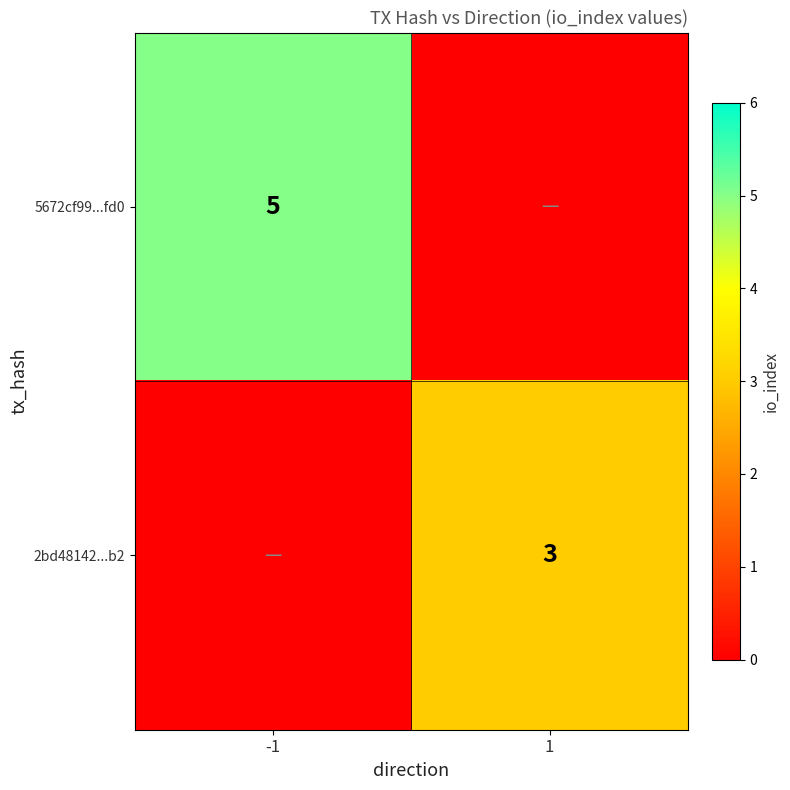

True or false: 2bd48142...b2 has a value of 5 at 1.

False